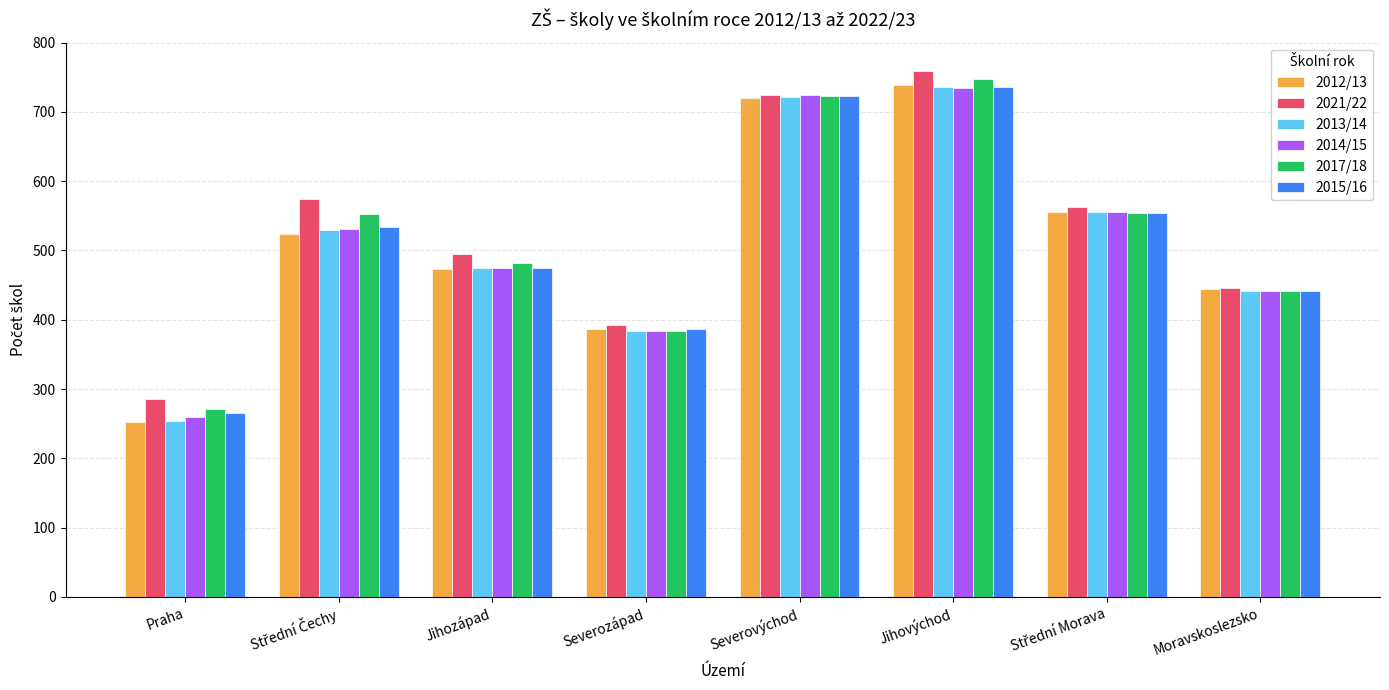

How many series are shown in this chart?

6